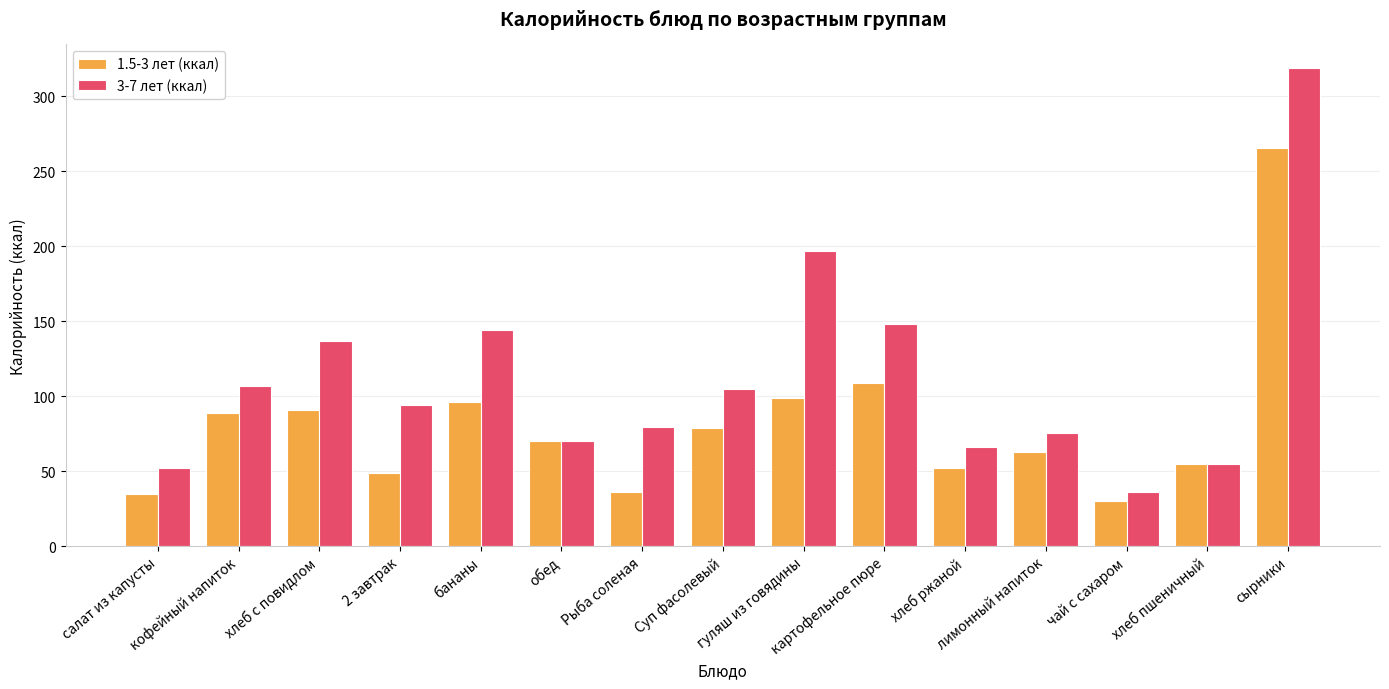

What is the maximum value shown in the chart?

318.6